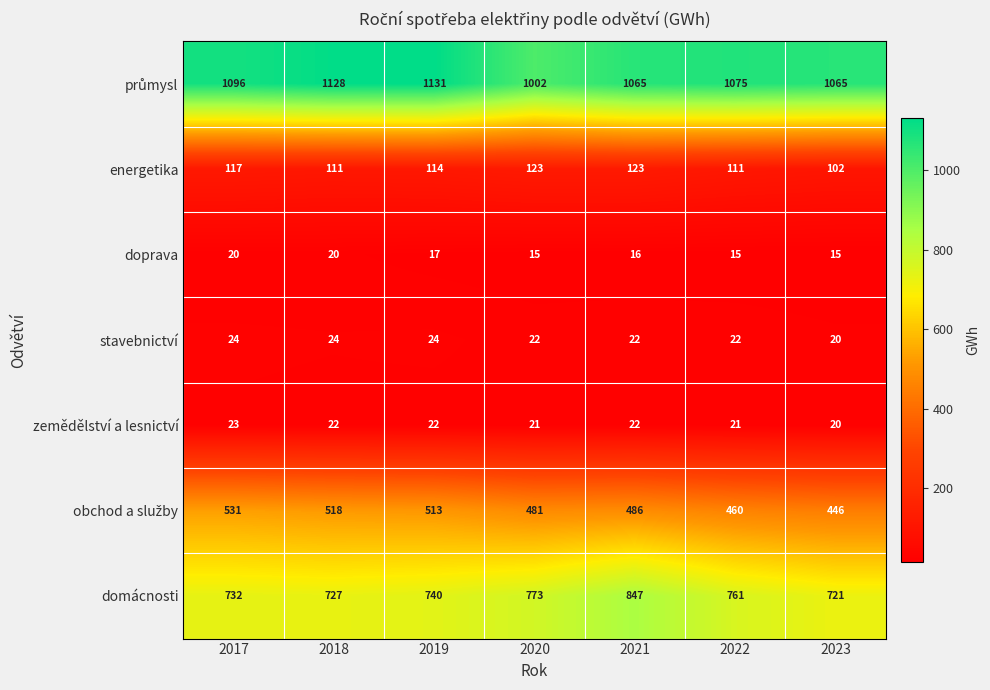

Where is doprava nearest to the value 17?

2019